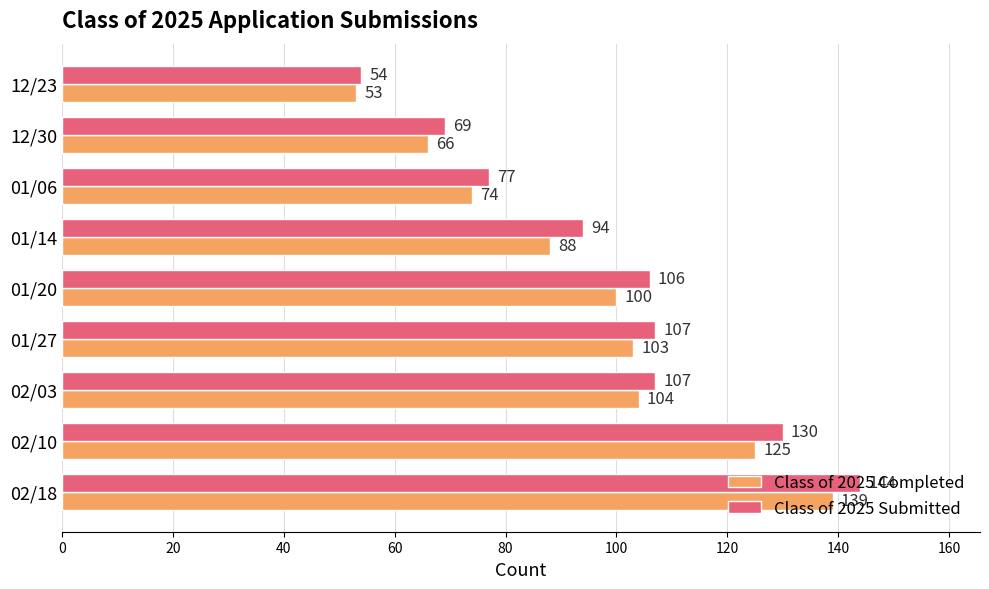

How many data points in Class of 2025 Submitted are less than 106?

4